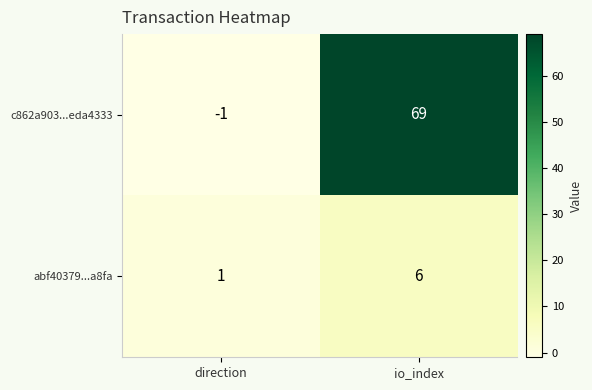

What is the spread (max minus min) of values at direction?

2